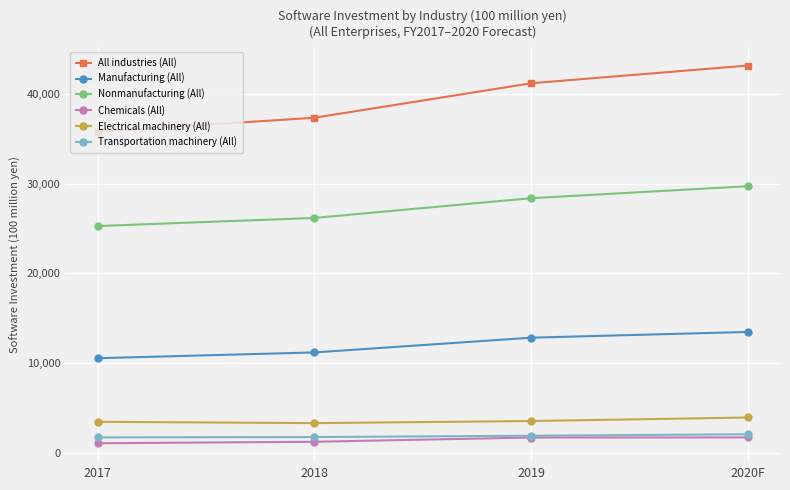

What is the minimum value for Chemicals (All)?

1045